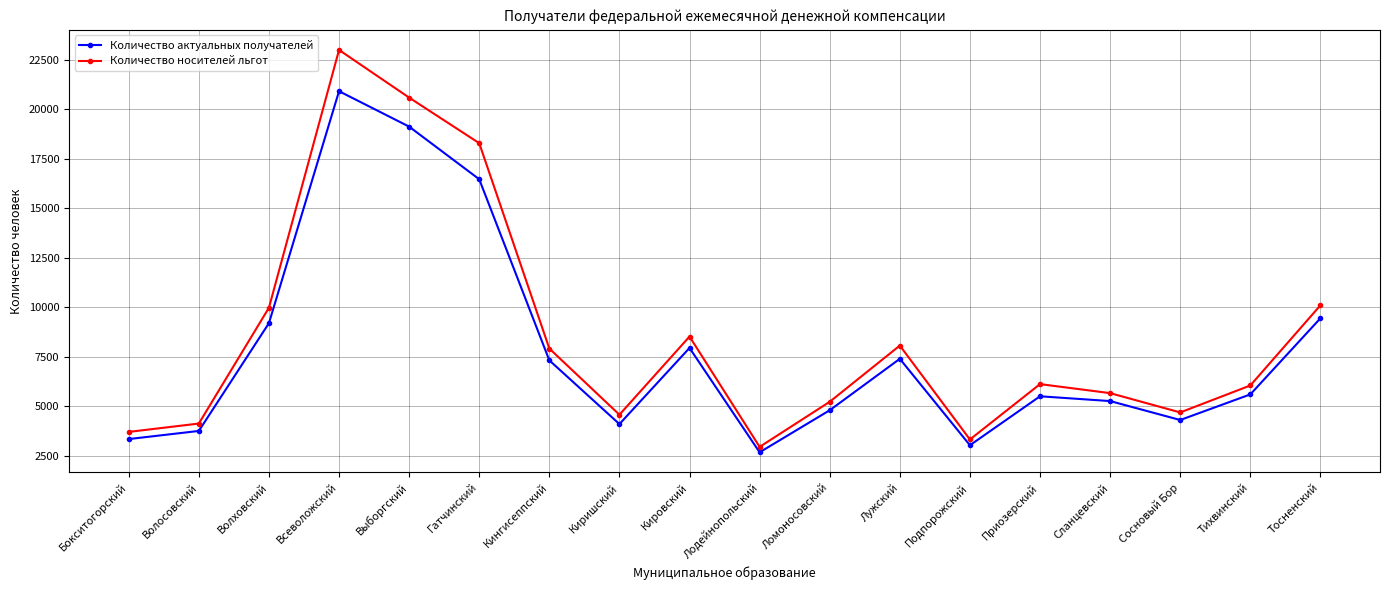

True or false: Количество носителей льгот and Количество актуальных получателей intersect in this chart.

False